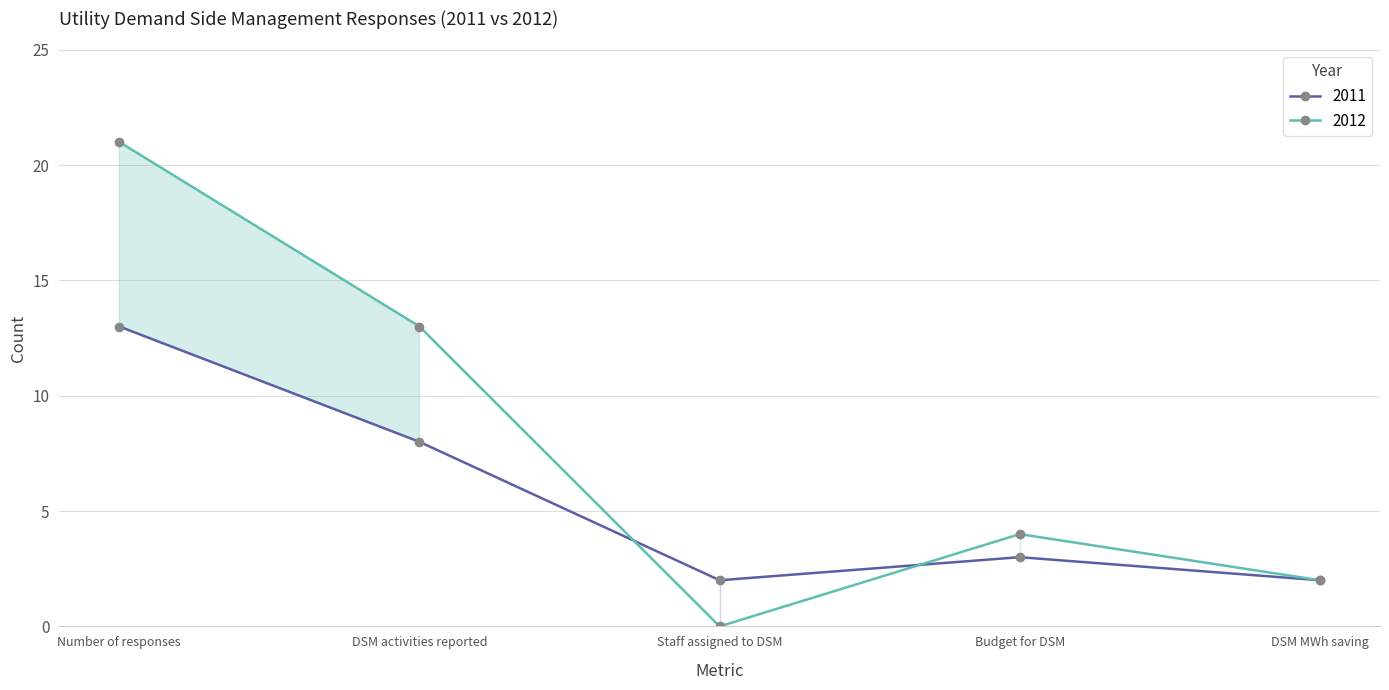

Between which two adjacent categories do 2011 and 2012 first intersect?

DSM activities reported and Staff assigned to DSM